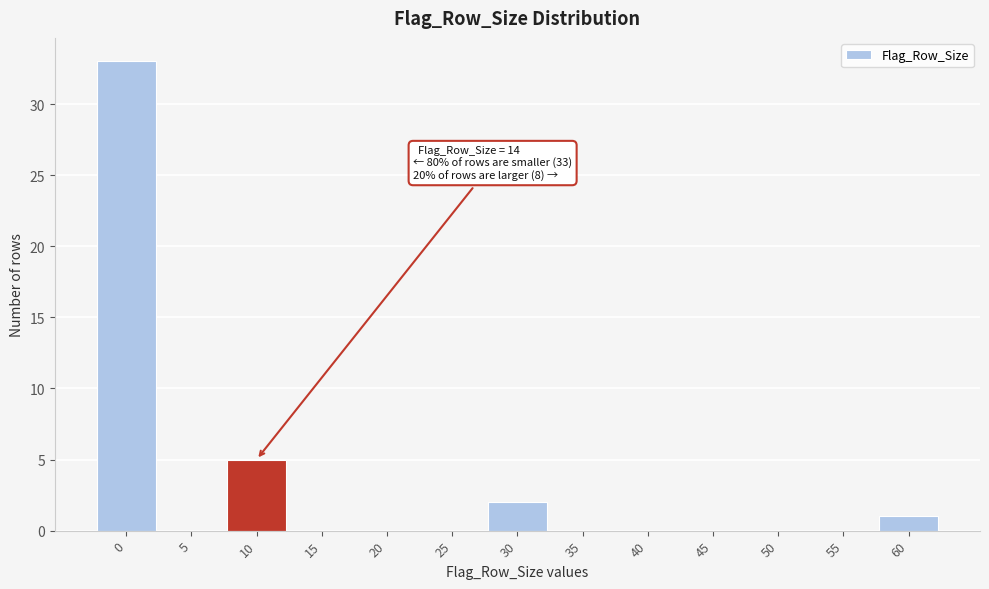

Reading left to right, transcribe all the data shown in this chart.

0=33	5=0	10=5	15=0	20=0	25=0	30=2	35=0	40=0	45=0	50=0	55=0	60=1